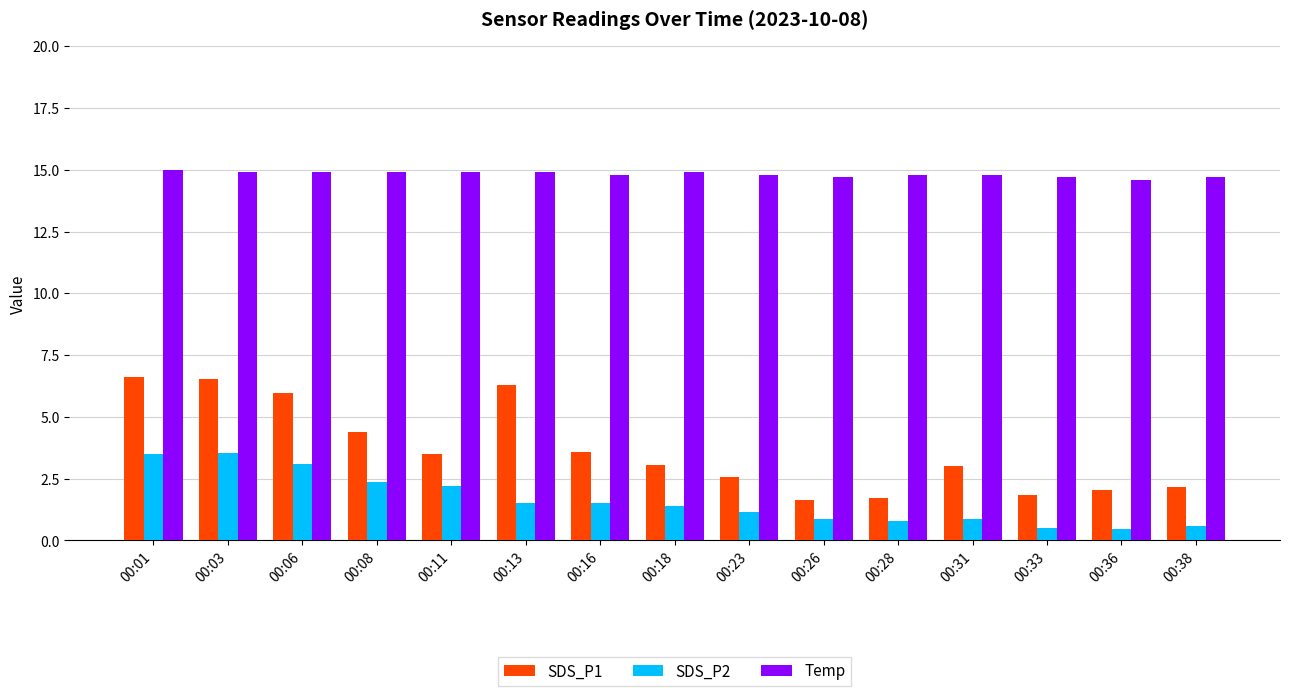

Rank the series by their maximum value, from lowest to highest.

SDS_P2, SDS_P1, Temp